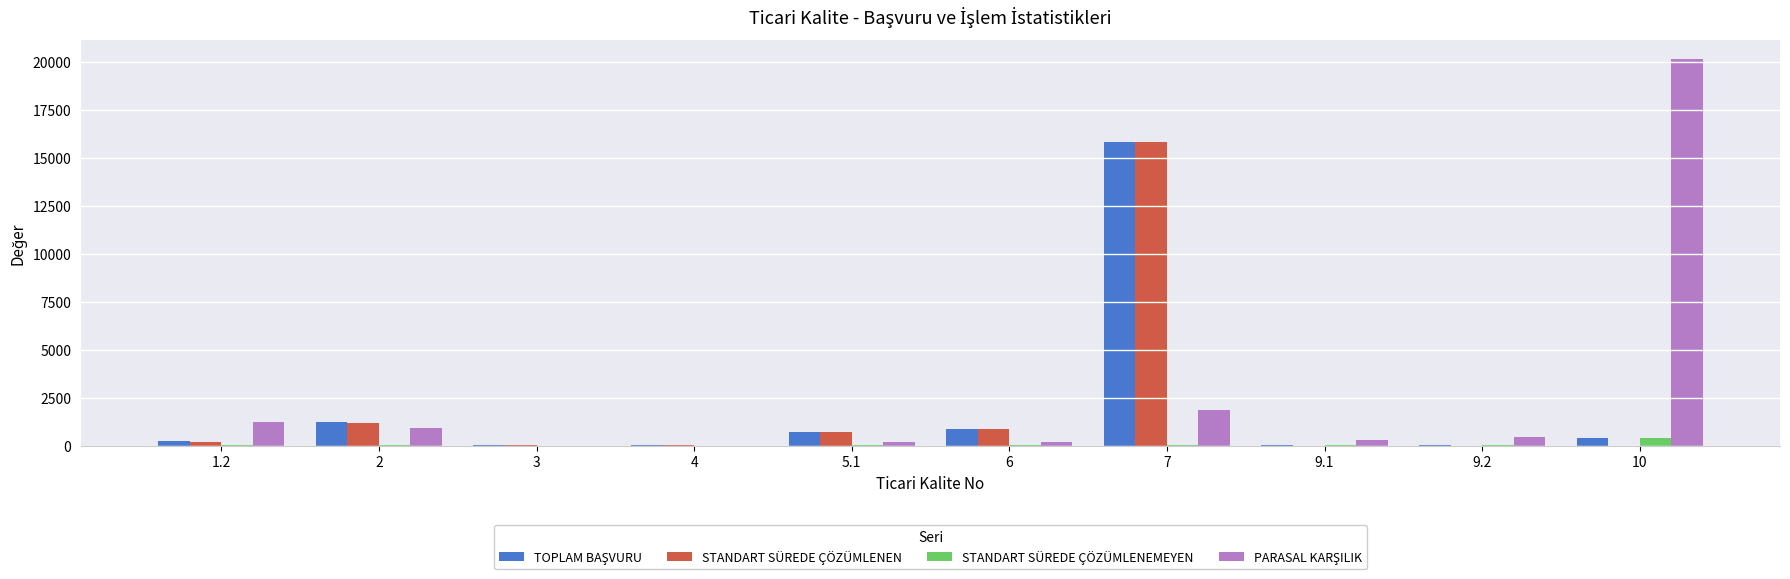

What is the sum of all STANDART SÜREDE ÇÖZÜMLENEMEYEN values?

506